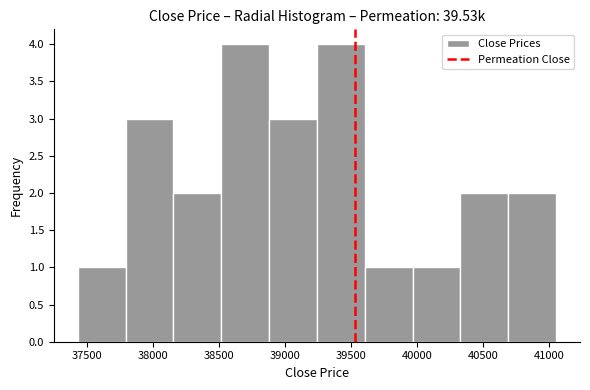

Reading left to right, list every bar in this chart as the range it spans on the x-axis followed by its height. Neither the bar edges nor the heights are printed on the chart, so give them approximately, as read against the axes.

37450 to 37800: 1
37800 to 38150: 3
38150 to 38500: 2
38500 to 38900: 4
38900 to 39250: 3
39250 to 39600: 4
39600 to 39950: 1
39950 to 40350: 1
40350 to 40700: 2
40700 to 41050: 2